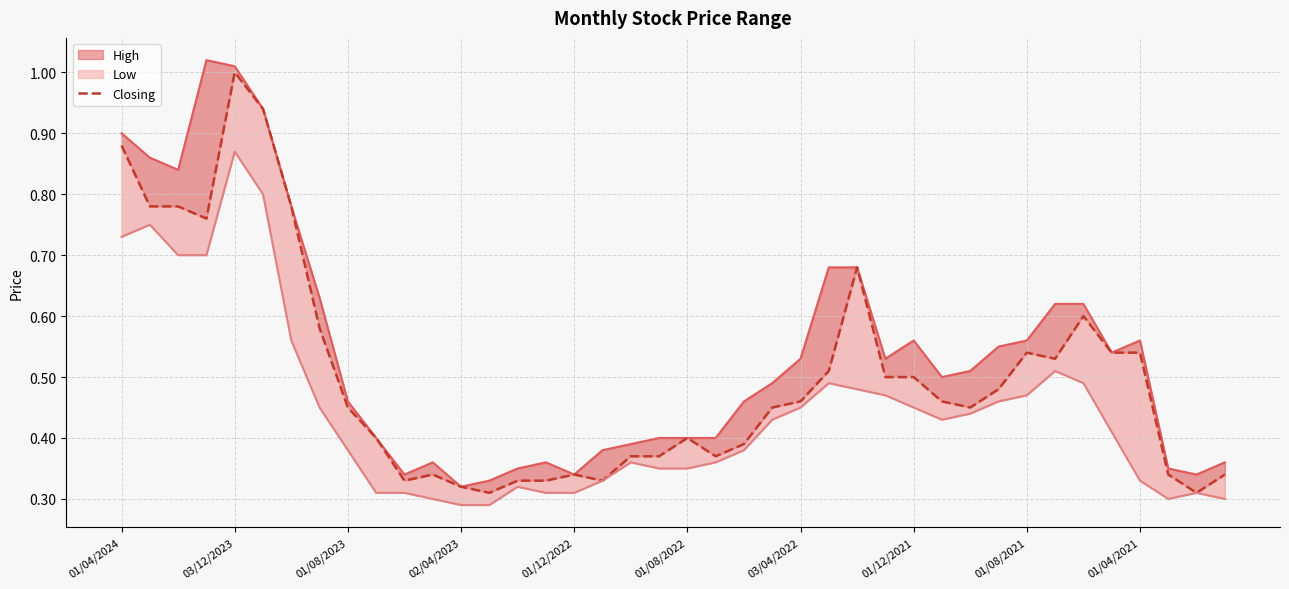

How many data points does each series have?

40